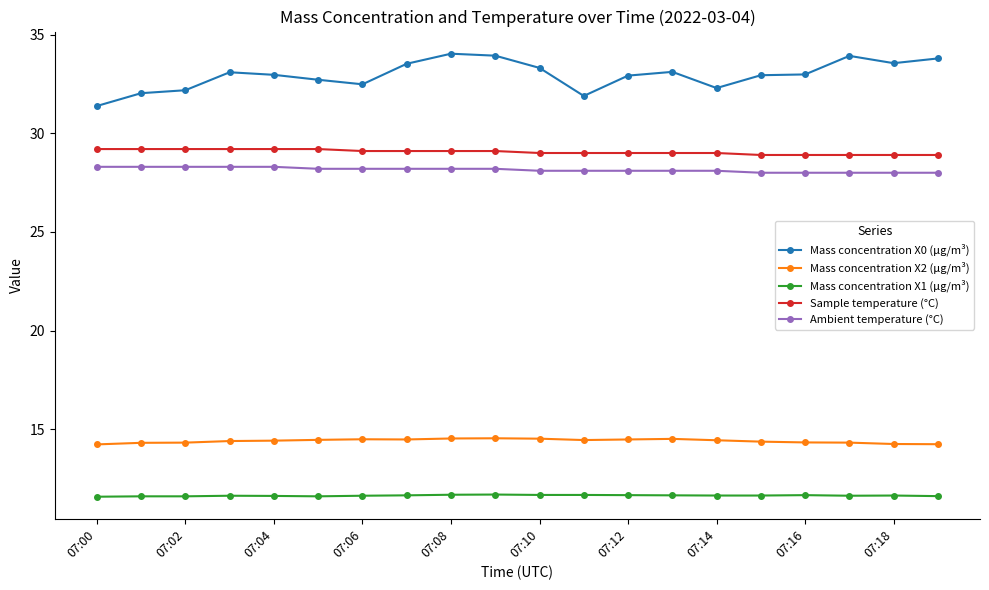

Which series has the widest spread of values?

Mass concentration X0 (μg/m³)